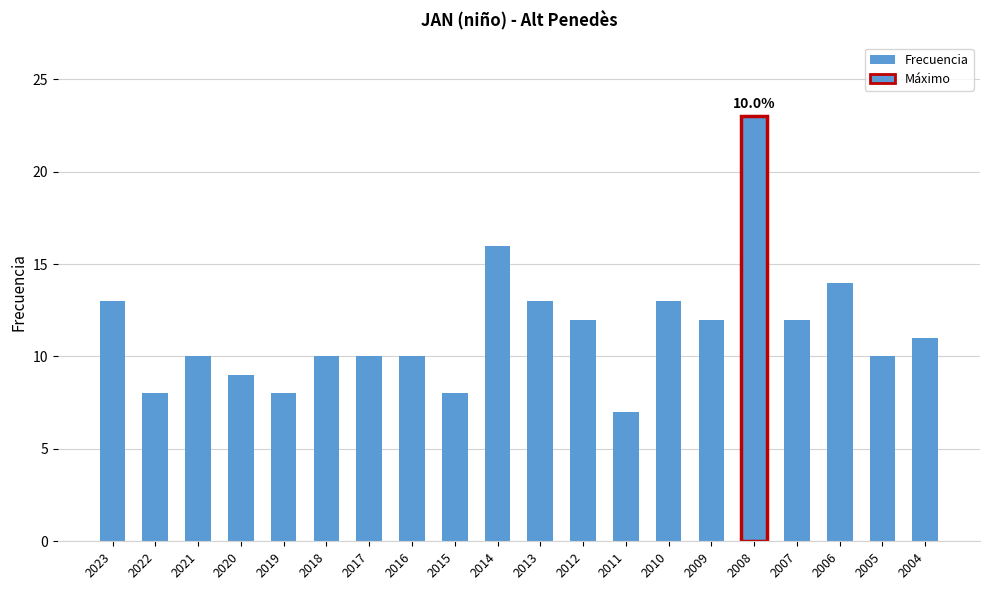

Reading left to right, list all the values displayed in this chart.

13	8	10	9	8	10	10	10	8	16	13	12	7	13	12	23	12	14	10	11